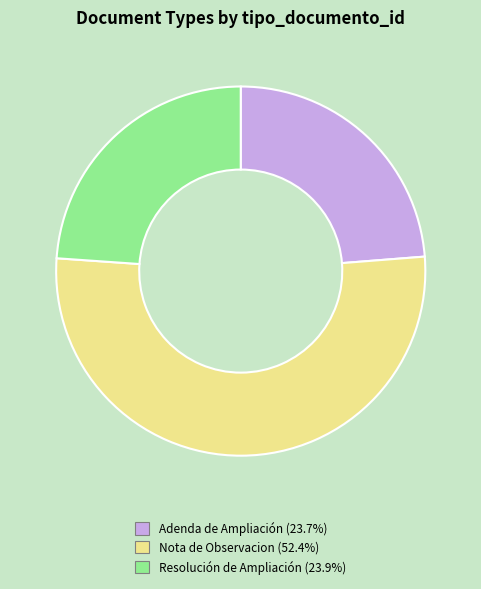

Approximately how many times larger is the value at Resolución de Ampliación compared to Nota de Observacion?

0.5